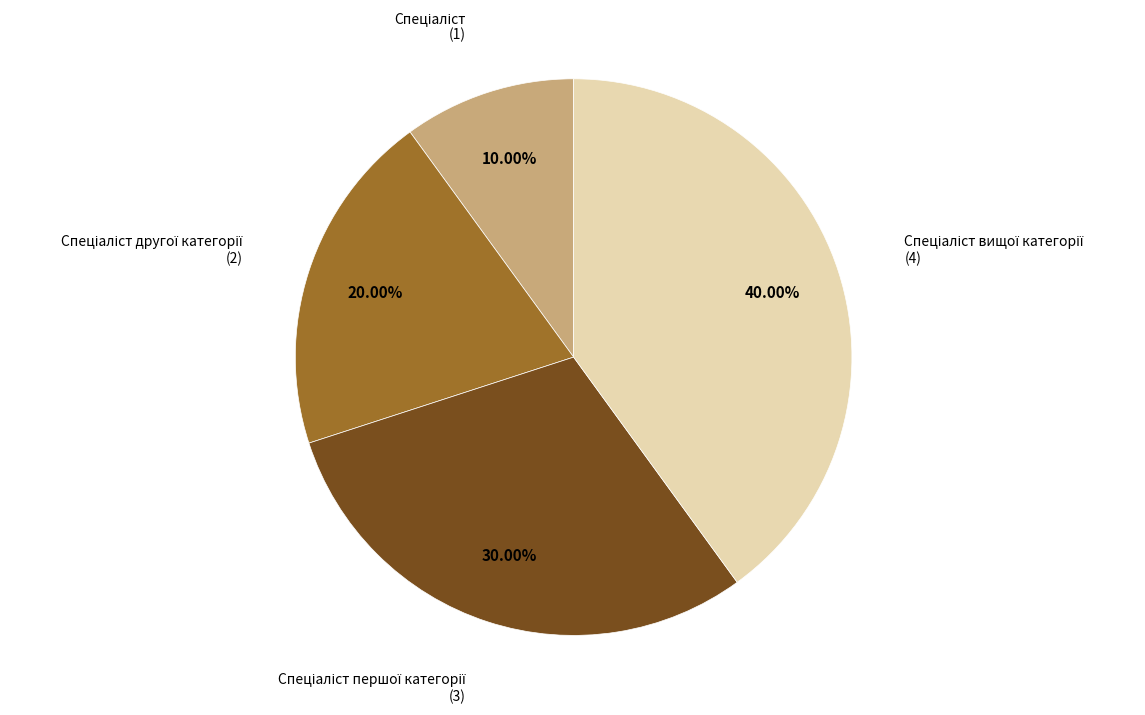

Does any single category account for the majority?

No